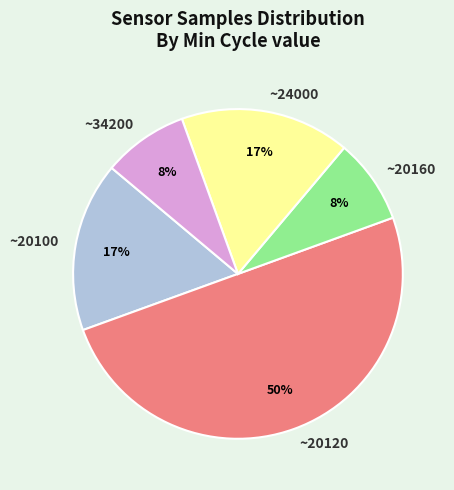

True or false: ~20160 accounts for 8% of the total.

True